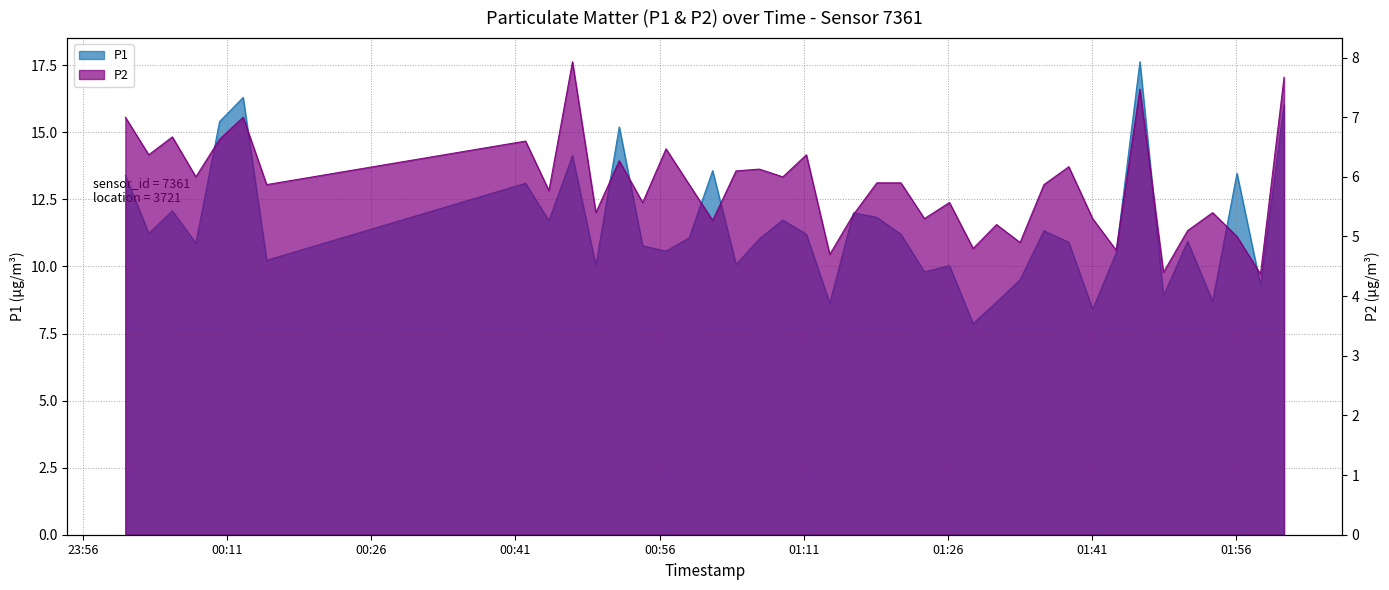

Where does the P2 series first go above 5?

2023-02-28T00:00:25